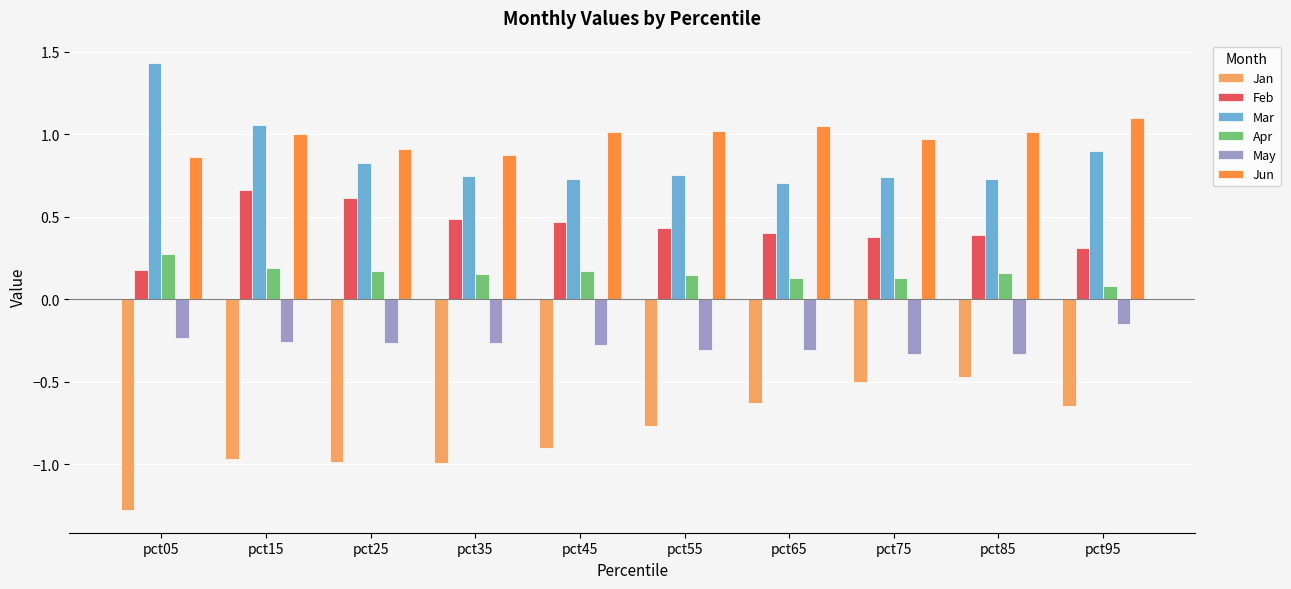

List the series in order of their peak value, highest first.

Mar, Jun, Feb, Apr, May, Jan